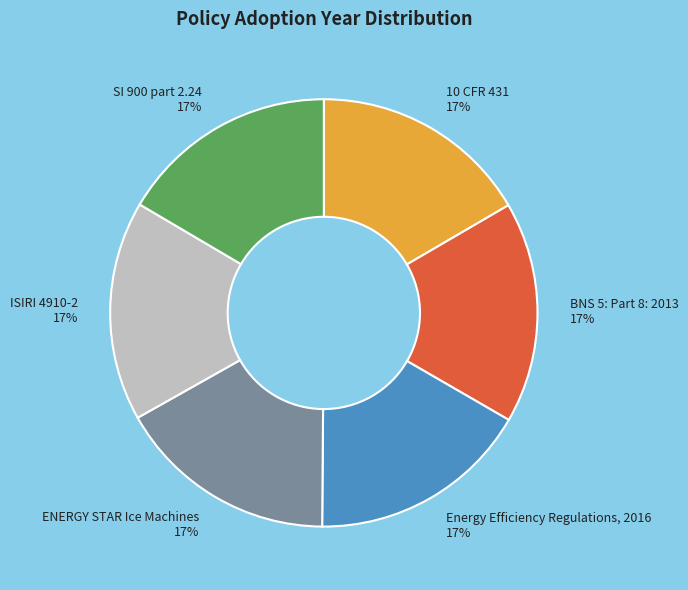

Approximately how many times larger is the value at BNS 5: Part 8: 2013 compared to ISIRI 4910-2?

1.0